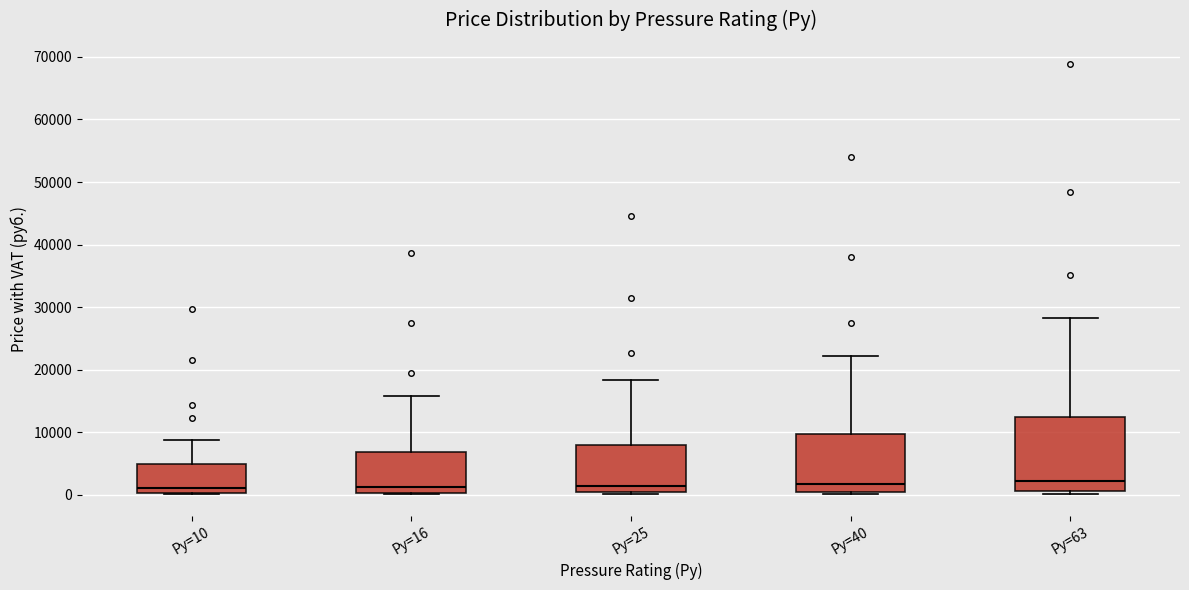

Where is the lower edge of the box for Ру=63 on the y-axis? The values are not printed on the chart, so give them approximately, as read against the axis.

1000